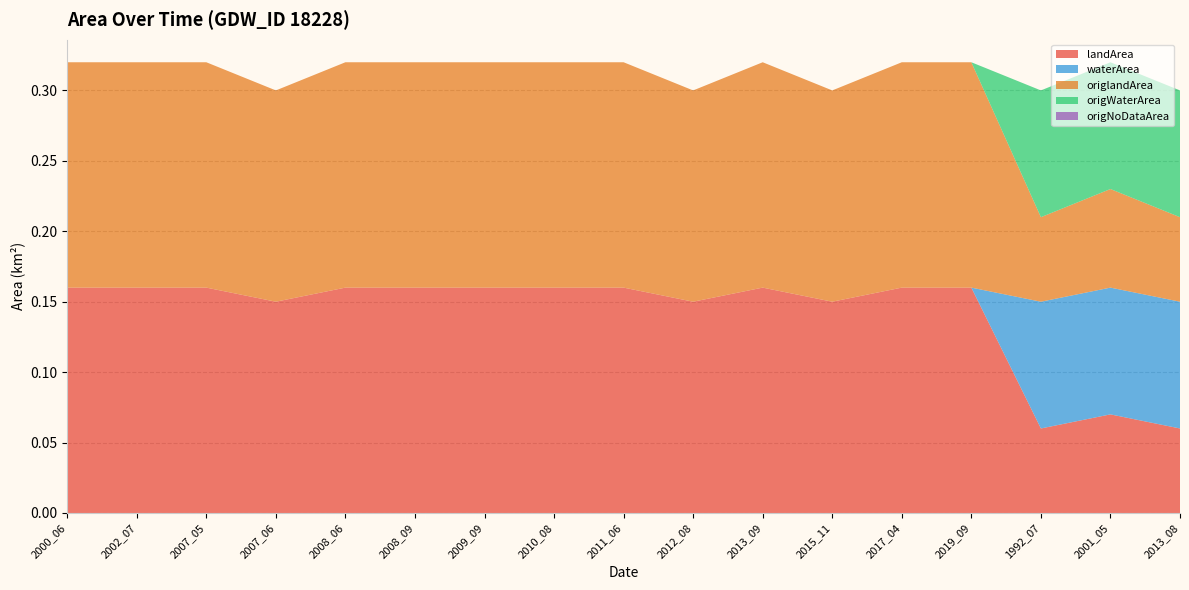

Reading left to right, what are all the values shown in this chart?

landArea: 0.2	0.2	0.2	0.1	0.2	0.2	0.2	0.2	0.2	0.1	0.2	0.1	0.2	0.2	0.1	0.1	0.1
waterArea: 0.0	0.0	0.0	0.0	0.0	0.0	0.0	0.0	0.0	0.0	0.0	0.0	0.0	0.0	0.1	0.1	0.1
origlandArea: 0.2	0.2	0.2	0.1	0.2	0.2	0.2	0.2	0.2	0.1	0.2	0.1	0.2	0.2	0.1	0.1	0.1
origWaterArea: 0.0	0.0	0.0	0.0	0.0	0.0	0.0	0.0	0.0	0.0	0.0	0.0	0.0	0.0	0.1	0.1	0.1
origNoDataArea: 0.0	0.0	0.0	0.0	0.0	0.0	0.0	0.0	0.0	0.0	0.0	0.0	0.0	0.0	0.0	0.0	0.0